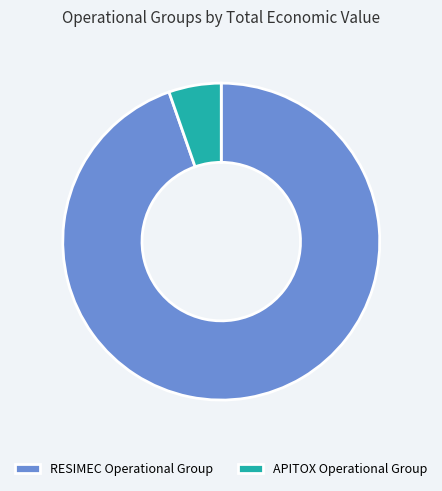

Is it true that APITOX Operational Group is 13% of the pie?

False